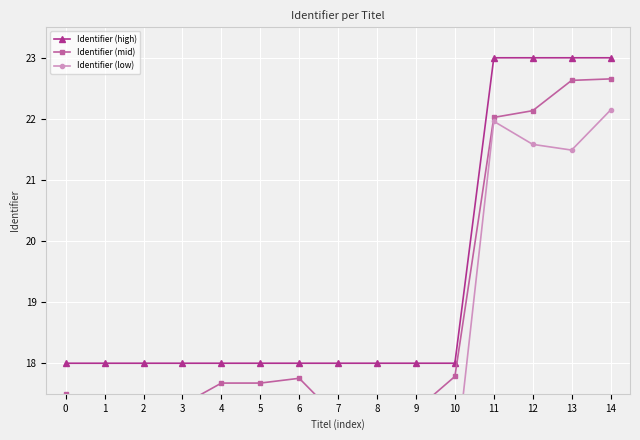

What is the sum of all Identifier (high) values?

290.0